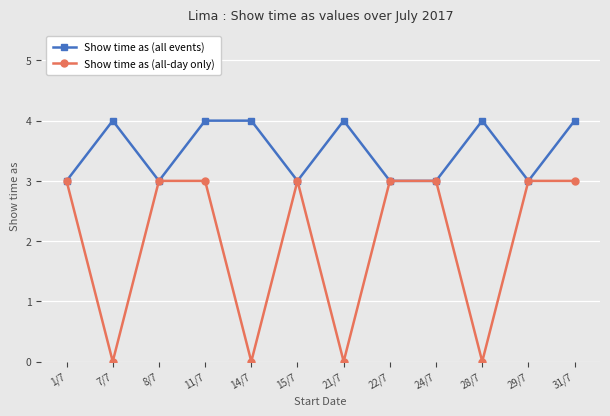

What is the difference between the Show time as (all-day only) values at 15/7 and 14/7?

3